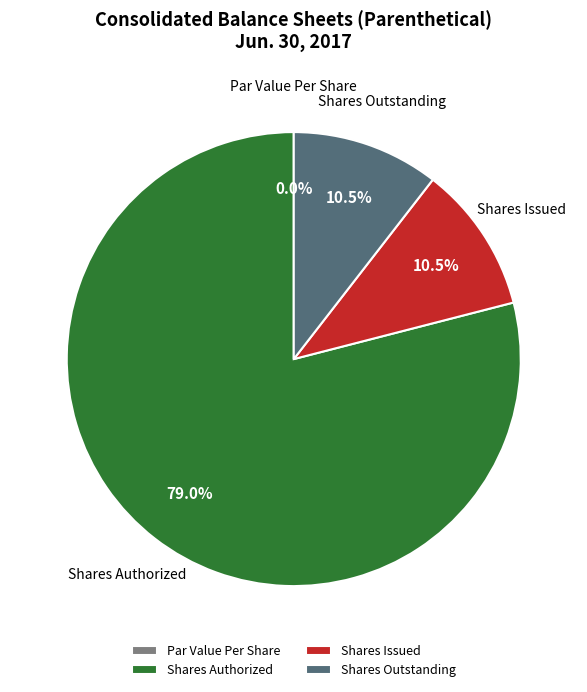

Which category has the biggest portion of the pie?

Shares Authorized